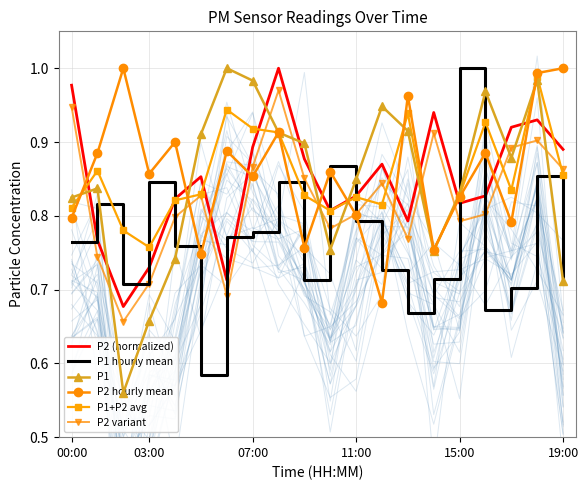

True or false: P1+P2 avg and P1 hourly mean cross at least once.

True